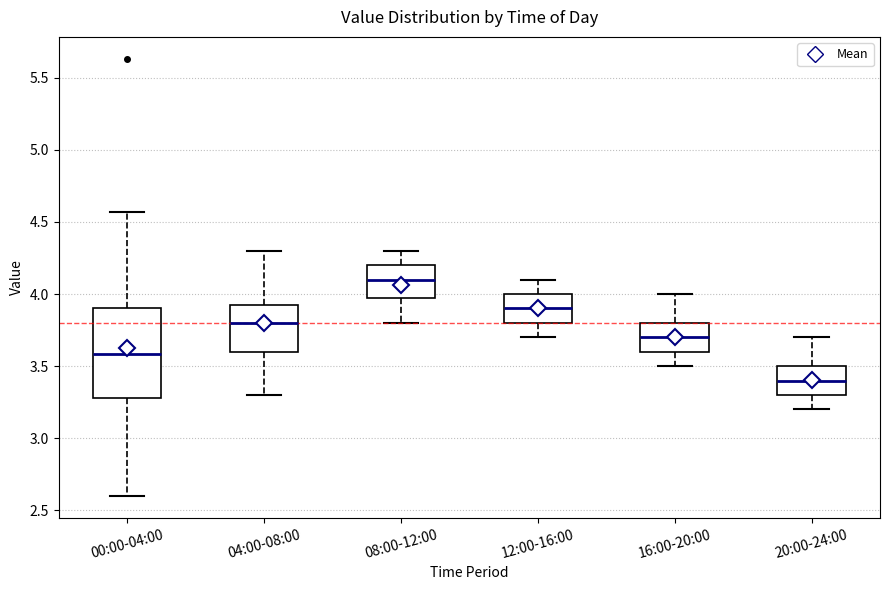

Where is the upper edge of the box for 04:00-08:00 on the y-axis? The values are not printed on the chart, so give them approximately, as read against the axis.

3.95